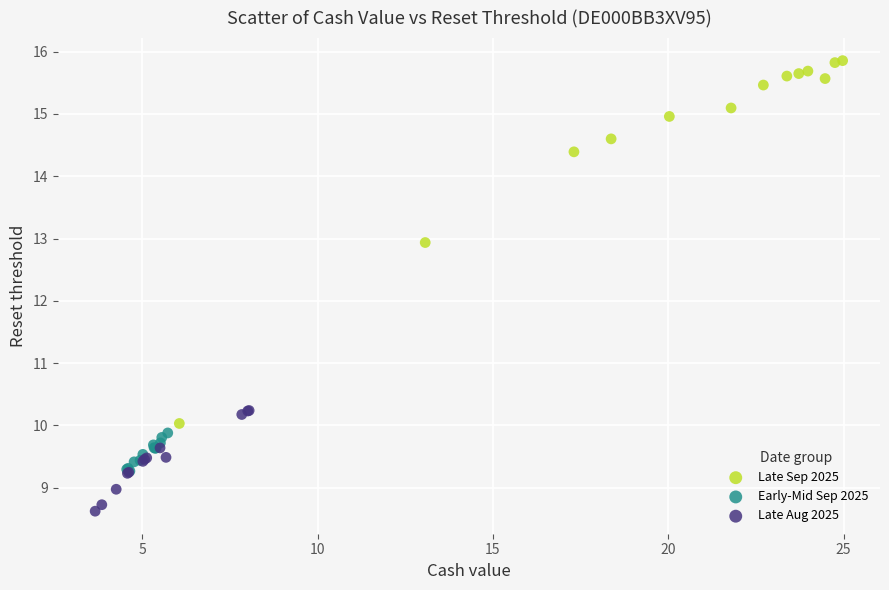

Which series has the widest spread of Y values?

Late Sep 2025